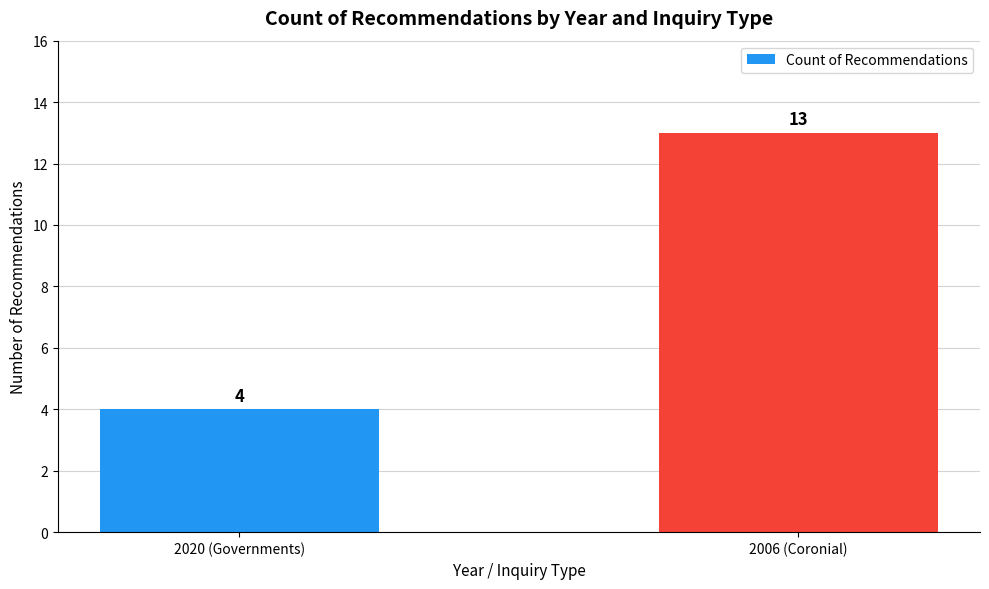

Rank the categories by value from lowest to highest.

2020 (Governments), 2006 (Coronial)